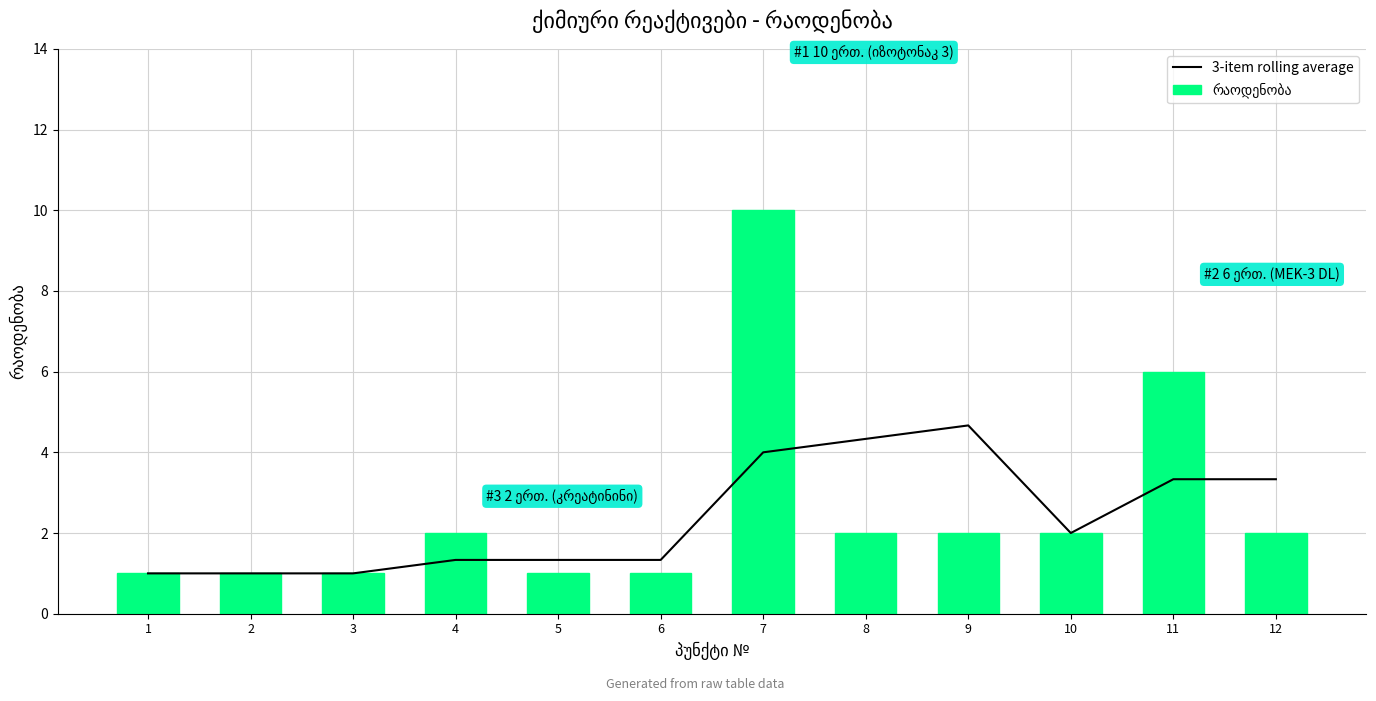

At 2, list the series in order from largest to smallest.

3-item rolling average, რაოდენობა